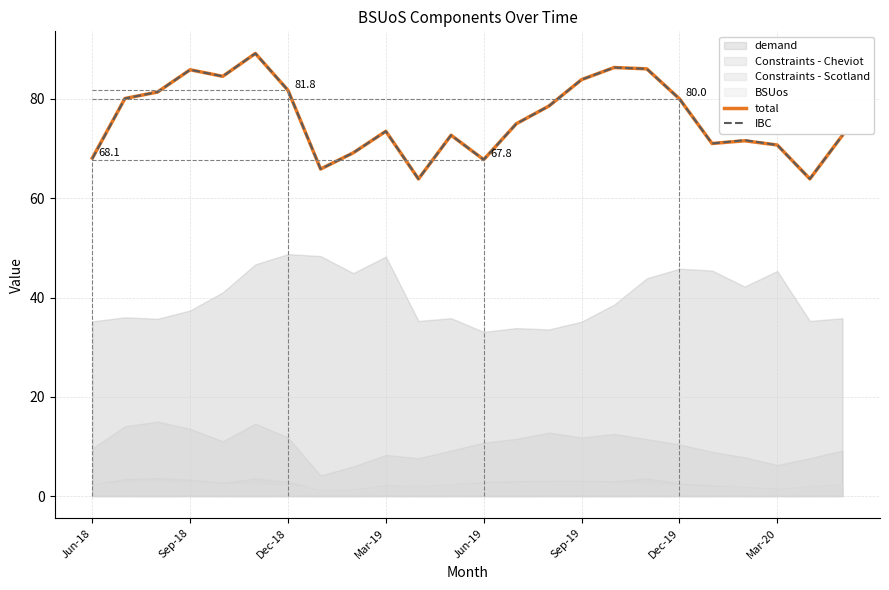

What is the maximum value for total?

89.2